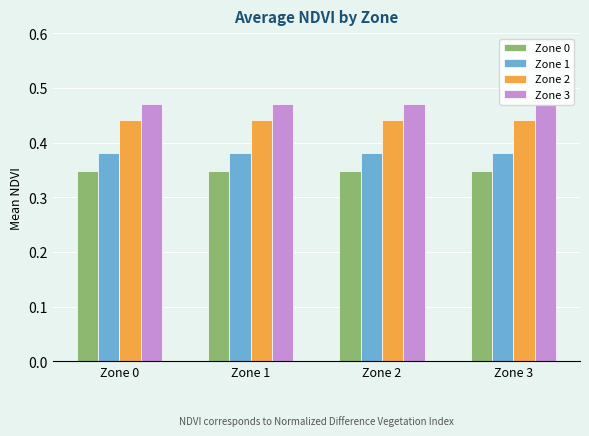

Reading right to left, transcribe all the data shown in this chart.

Zone 0: Zone 3=0.3	Zone 2=0.3	Zone 1=0.3	Zone 0=0.3
Zone 1: Zone 3=0.4	Zone 2=0.4	Zone 1=0.4	Zone 0=0.4
Zone 2: Zone 3=0.4	Zone 2=0.4	Zone 1=0.4	Zone 0=0.4
Zone 3: Zone 3=0.5	Zone 2=0.5	Zone 1=0.5	Zone 0=0.5